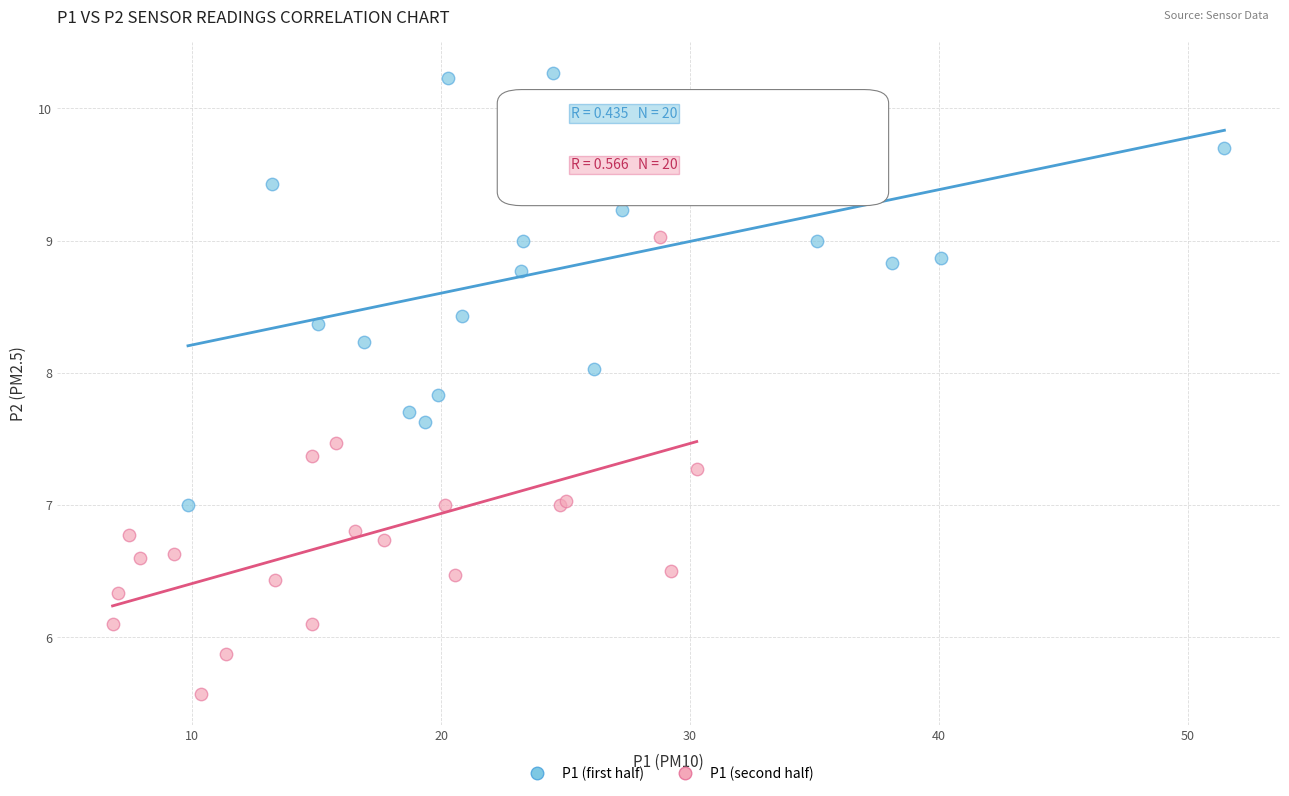

Which series reaches the maximum Y coordinate?

P1 (first half)